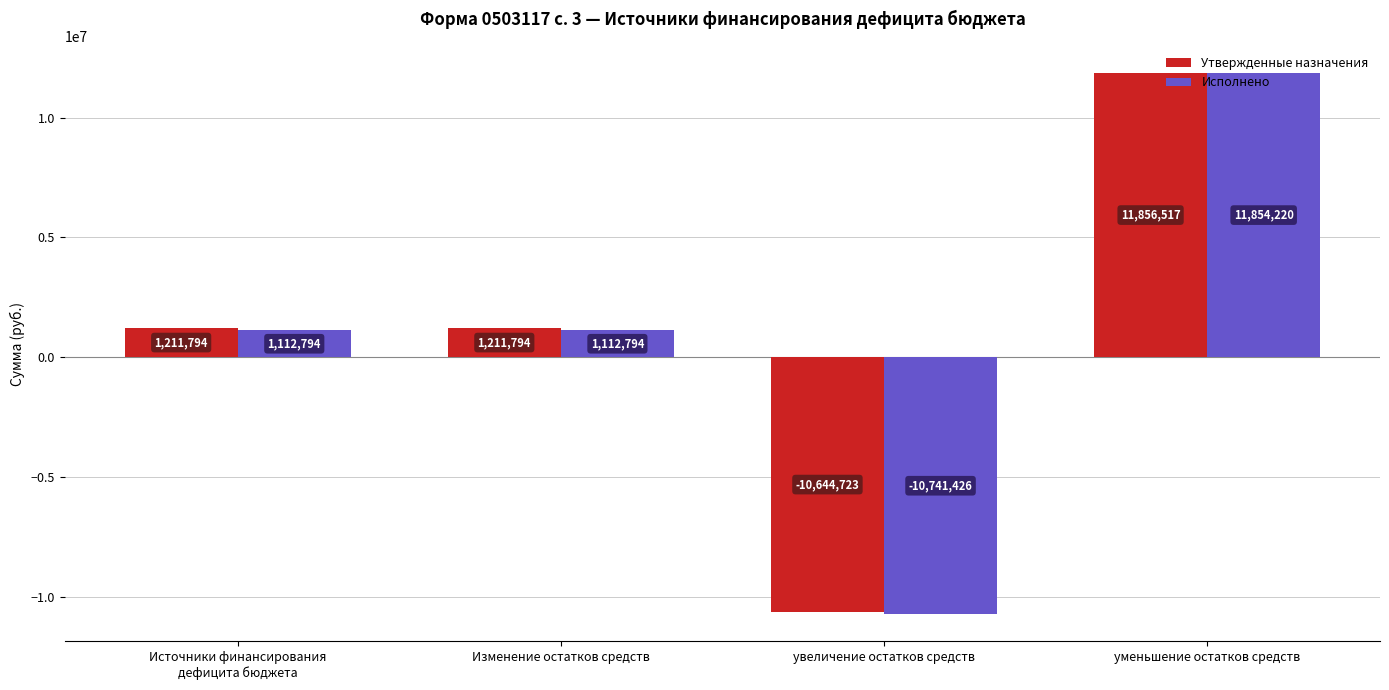

What is the spread (max minus min) of values at Источники финансирования
дефицита бюджета?

99000.0